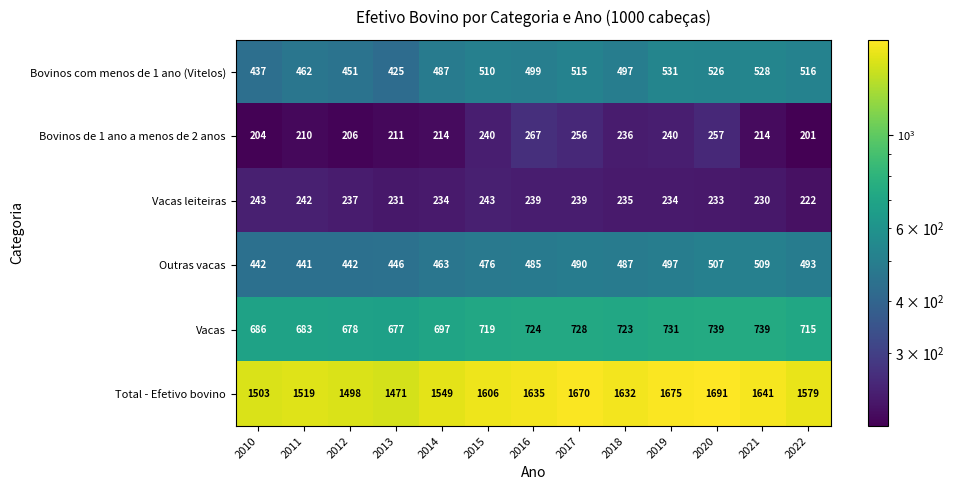

What is the lowest value of the Vacas leiteiras series?

222